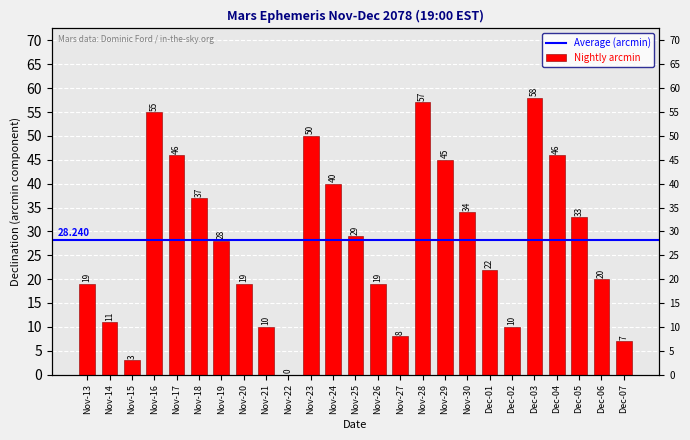

What position from the left is Dec-04?

22